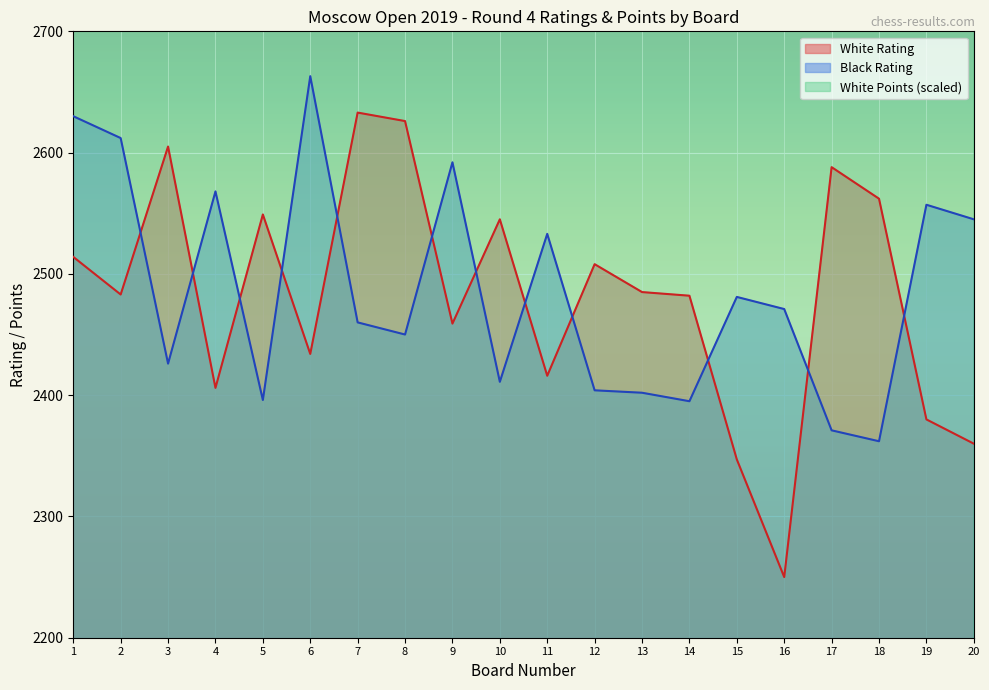

What is the maximum value for Black Rating?

2663